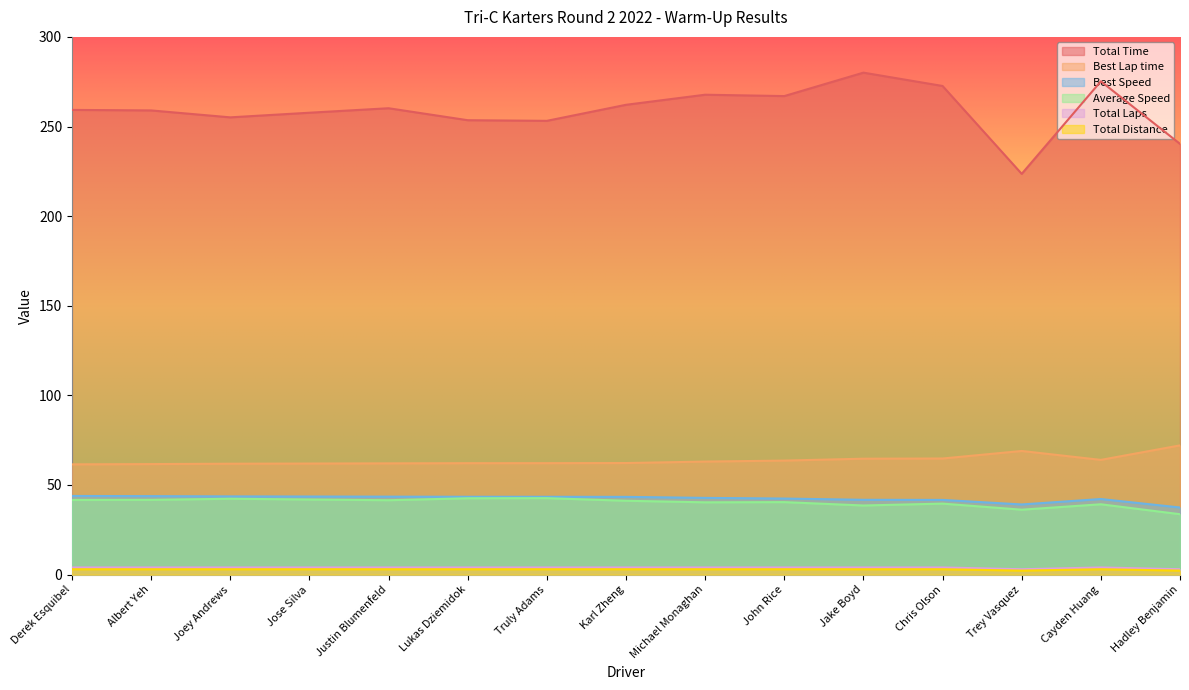

What is the greatest value displayed?

280.1